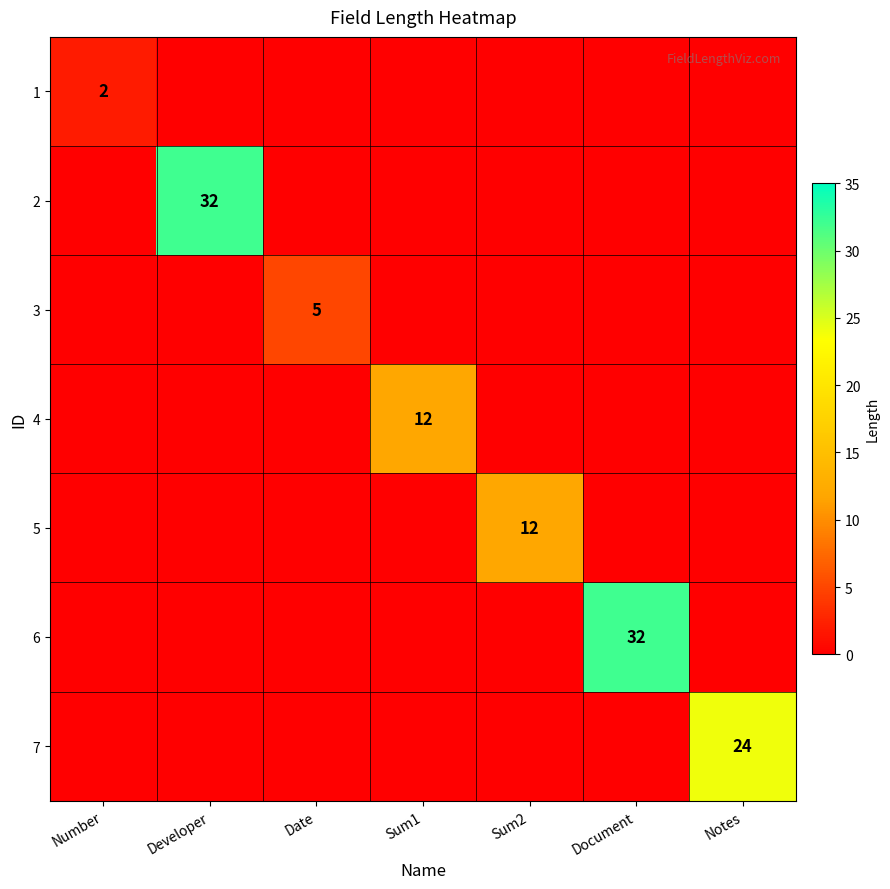

The 5 series shows 4 at Sum2. True or false?

False